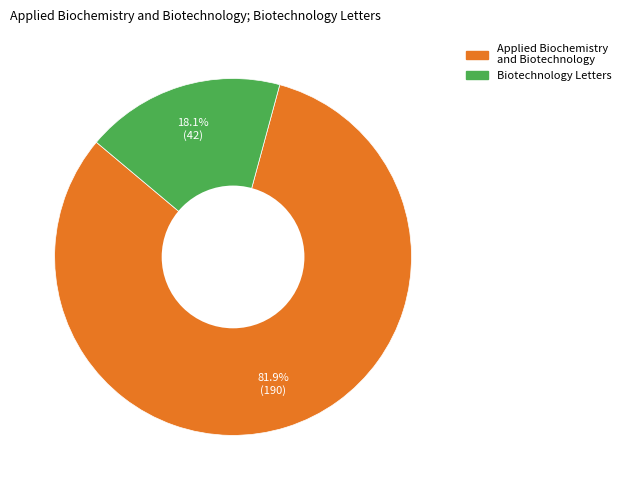

How many segments does this pie chart have?

2